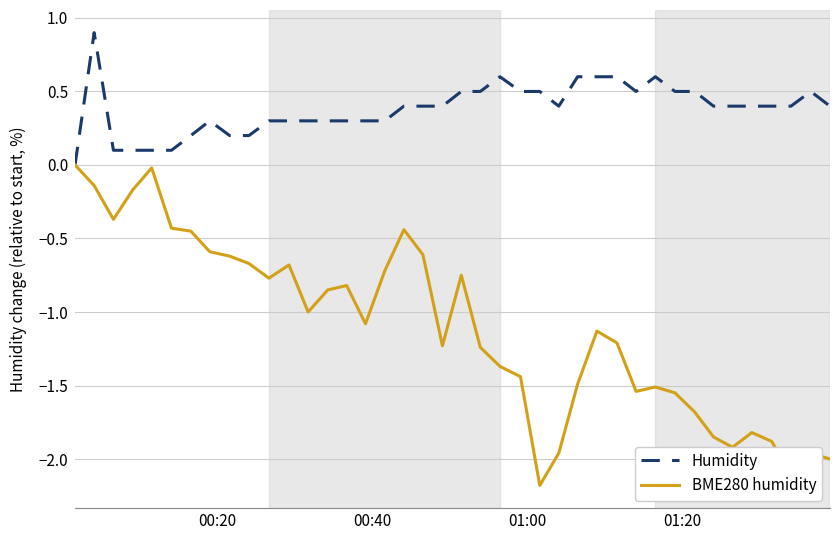

What is the lowest value of the BME280 humidity series?

-2.2